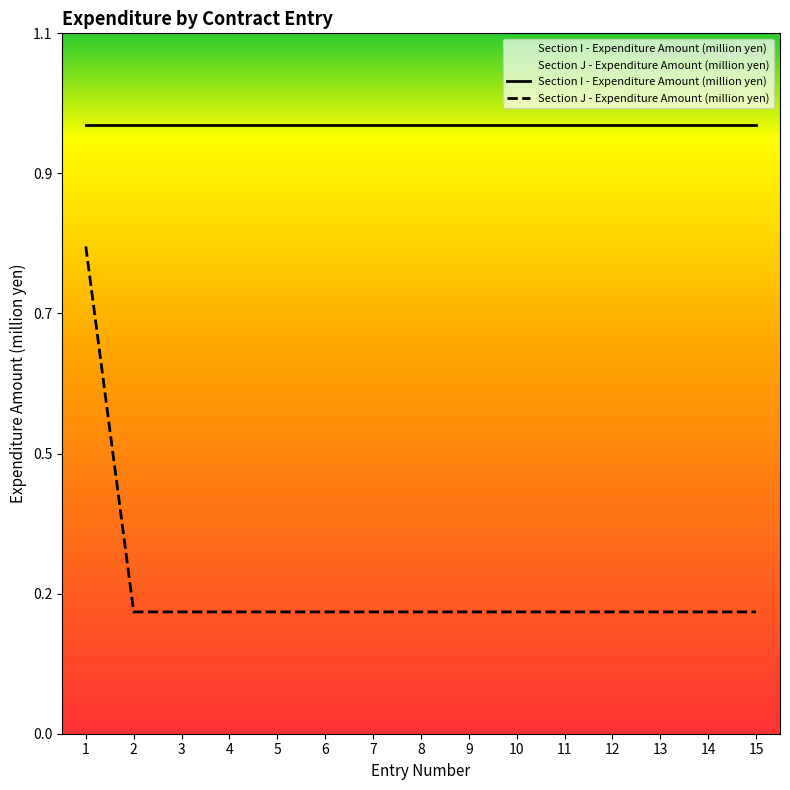

List the labels in order of value, largest first.

1, 2, 3, 4, 5, 6, 7, 8, 9, 10, 11, 12, 13, 14, 15